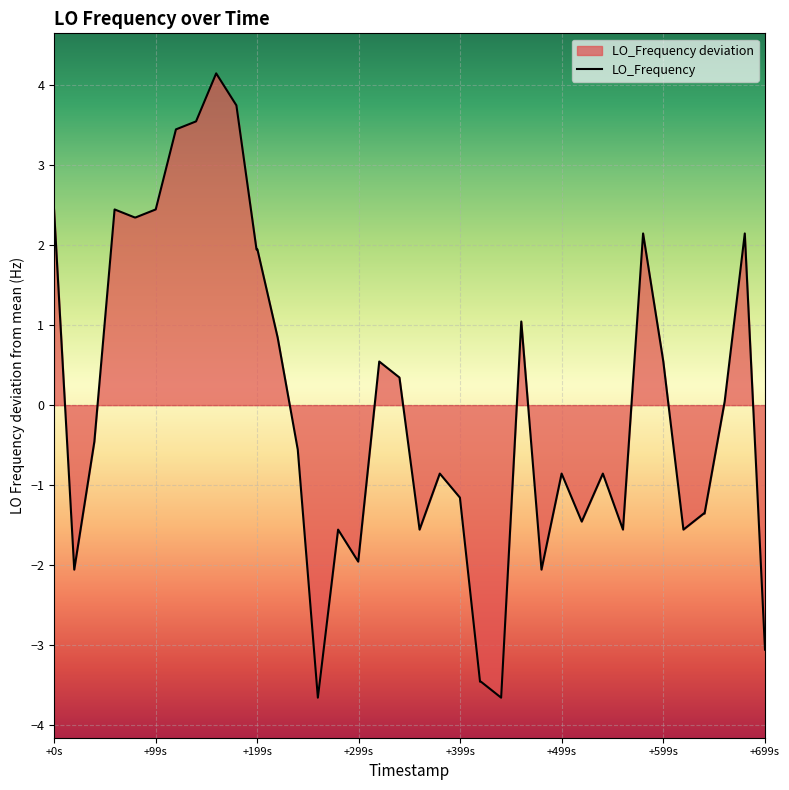

True or false: the data shows 0.6 at +0s.

False